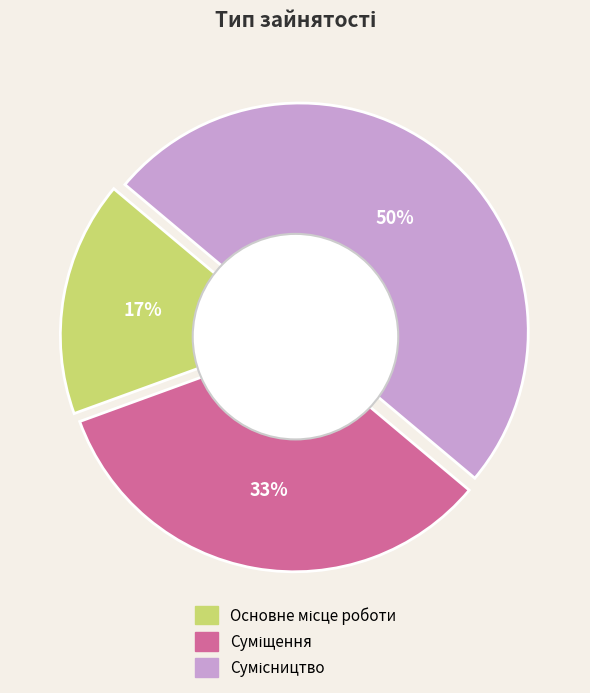

What percentage is NOT represented by Основне місце роботи?

83.3%